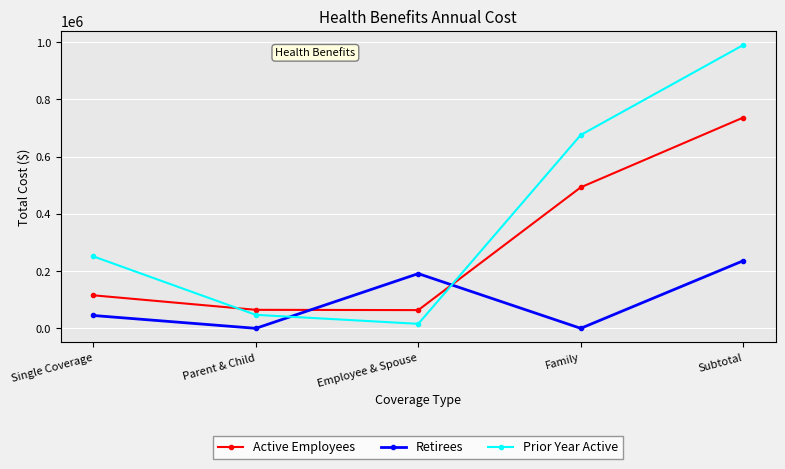

What is the sum of the Active Employees values at Parent & Child and Subtotal?

801506.3